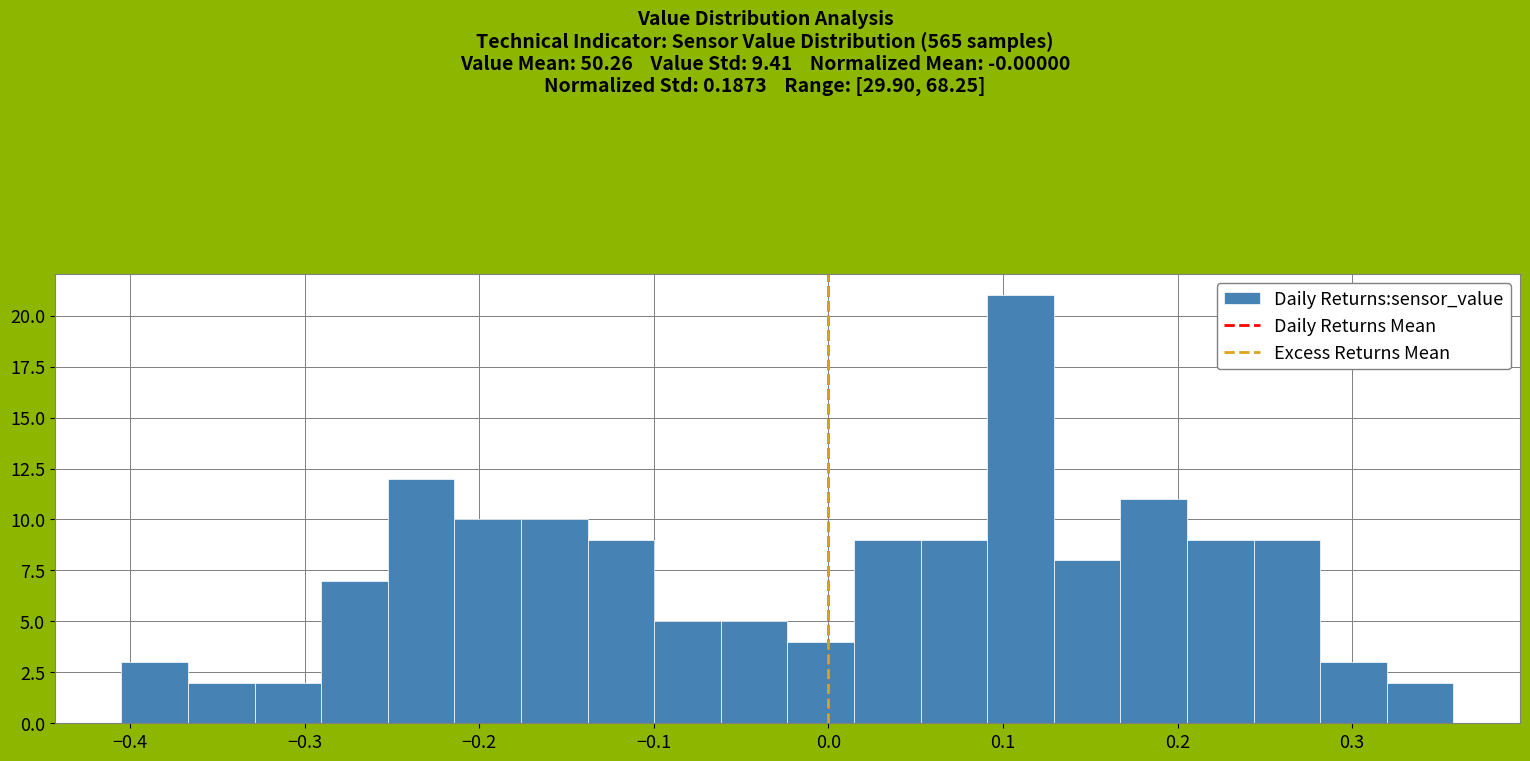

Around what value on the x-axis is the tallest bar? Give the approximate position of its centre, as read against the axis.

0.11